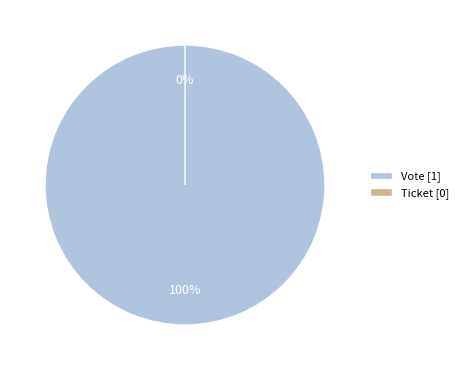

Combined, what portion of the pie is Vote and Ticket?

100.0%